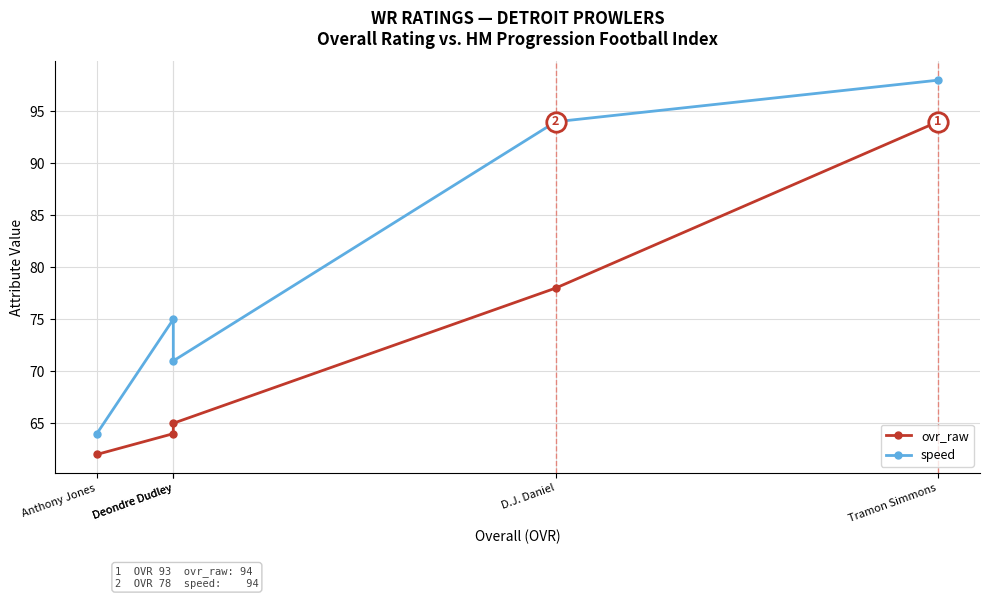

Reading left to right, extract all data points from this chart.

ovr_raw: Tramon Simmons=94	D.J. Daniel=78	Deondre Dudley=65	Deondre Dudley=64	Anthony Jones=62
speed: Tramon Simmons=98	D.J. Daniel=94	Deondre Dudley=71	Deondre Dudley=75	Anthony Jones=64